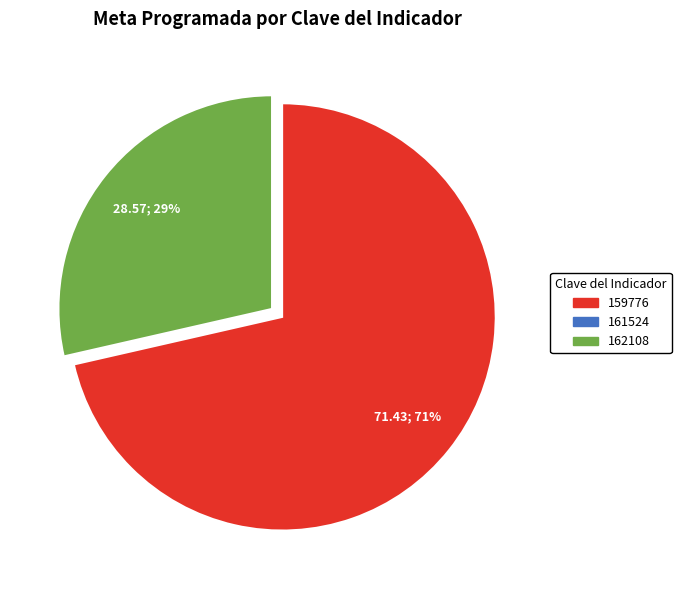

What is the largest slice in the pie chart?

159776